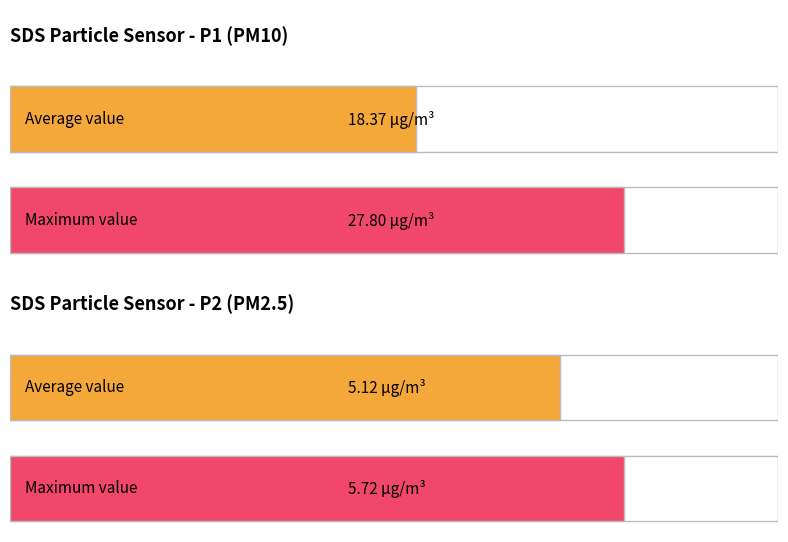

Is the value of SDS_P2 at -58 greater than the value of SDS_P1 at -58?

No